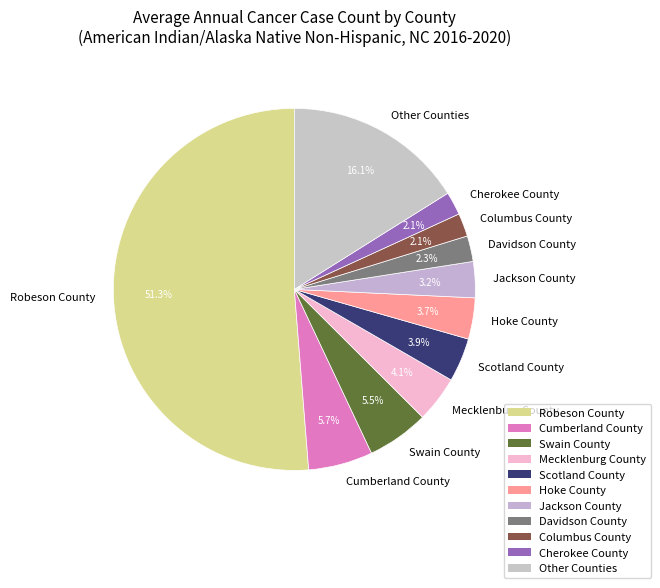

Is there any slice that represents more than half of the pie?

Yes